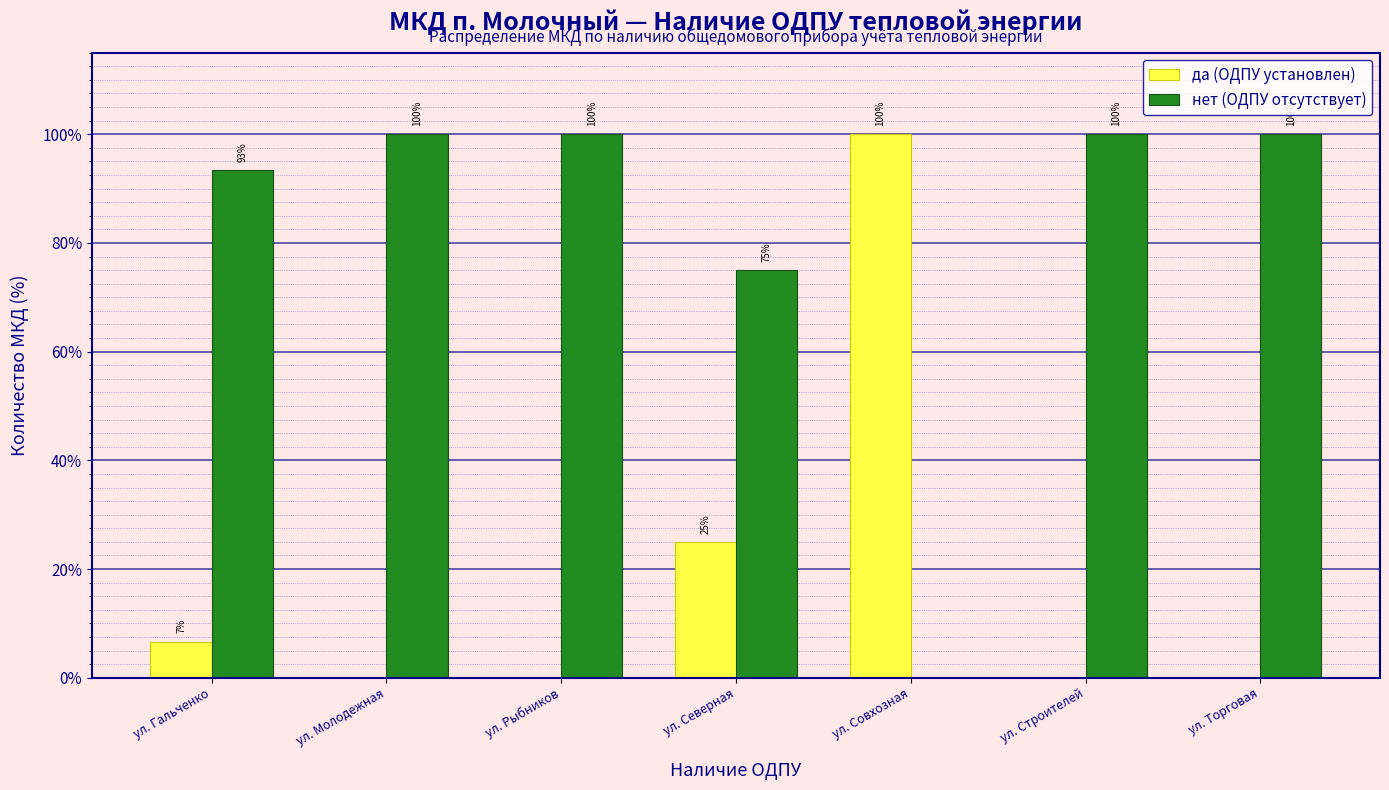

The нет (ОДПУ отсутствует) series shows 0.0 at ул. Совхозная. True or false?

True